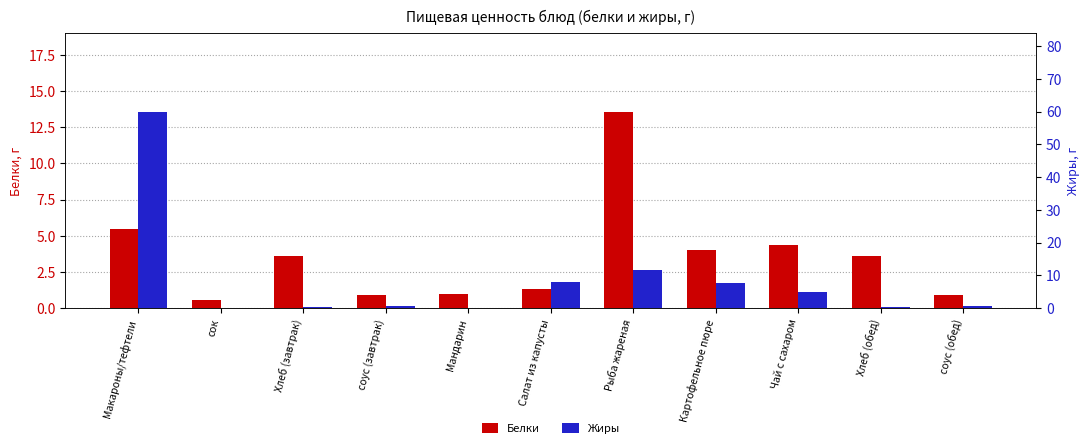

What position from the right is Макароны/тефтели?

11